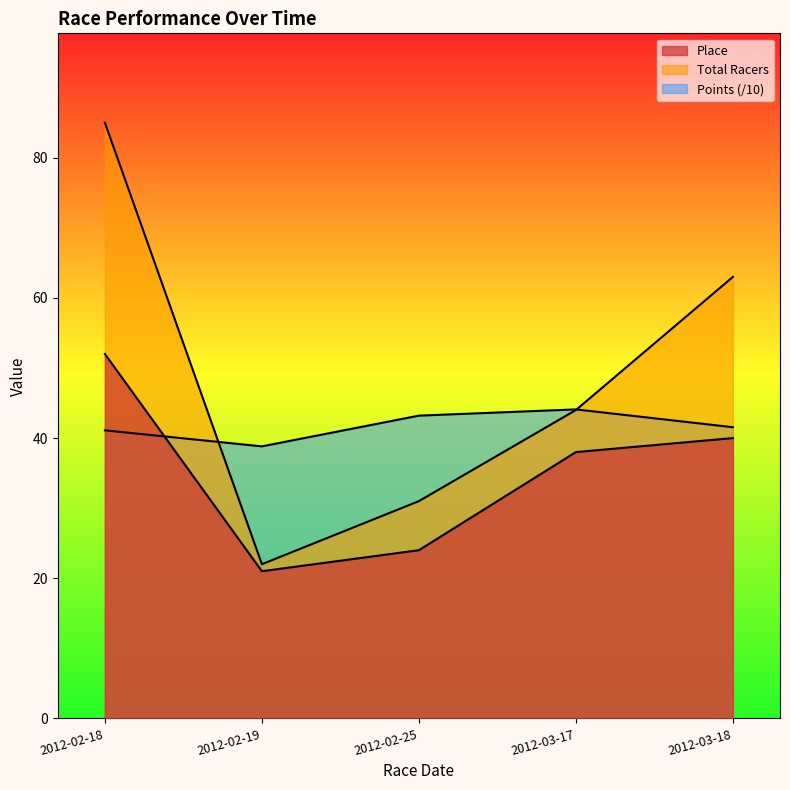

List the labels in order of Place value, largest first.

2012-02-18, 2012-03-18, 2012-03-17, 2012-02-25, 2012-02-19